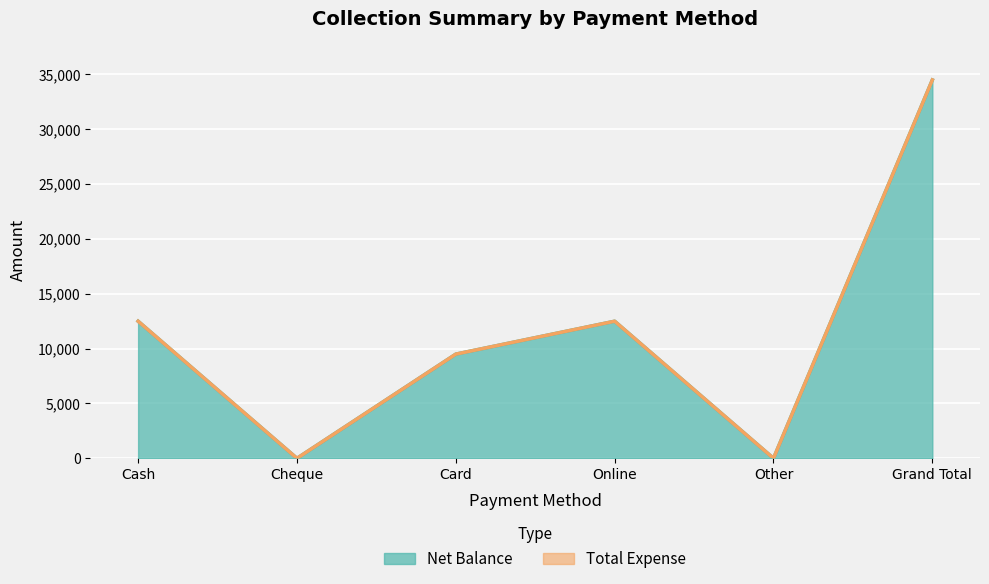

Which label corresponds to the smallest value in the chart?

Cheque